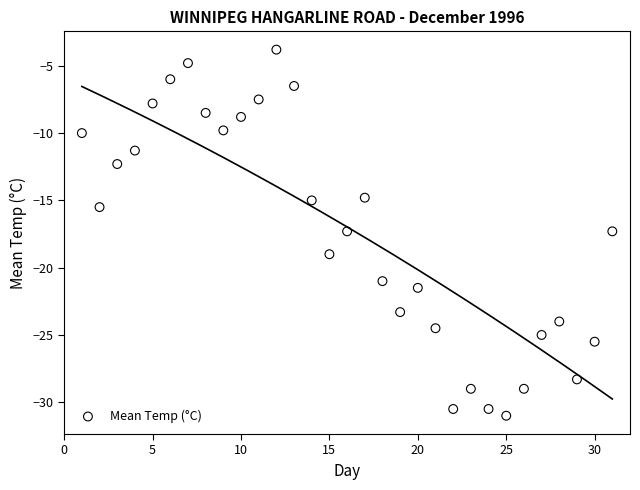

What is the range of X values (max minus min)?

30.0